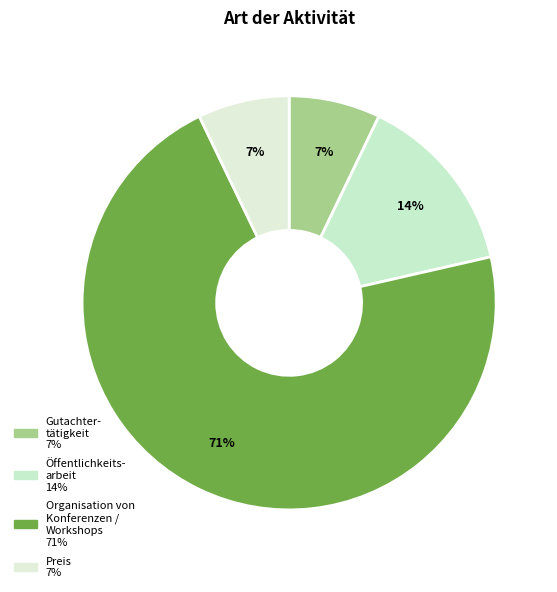

How many segments does this pie chart have?

4